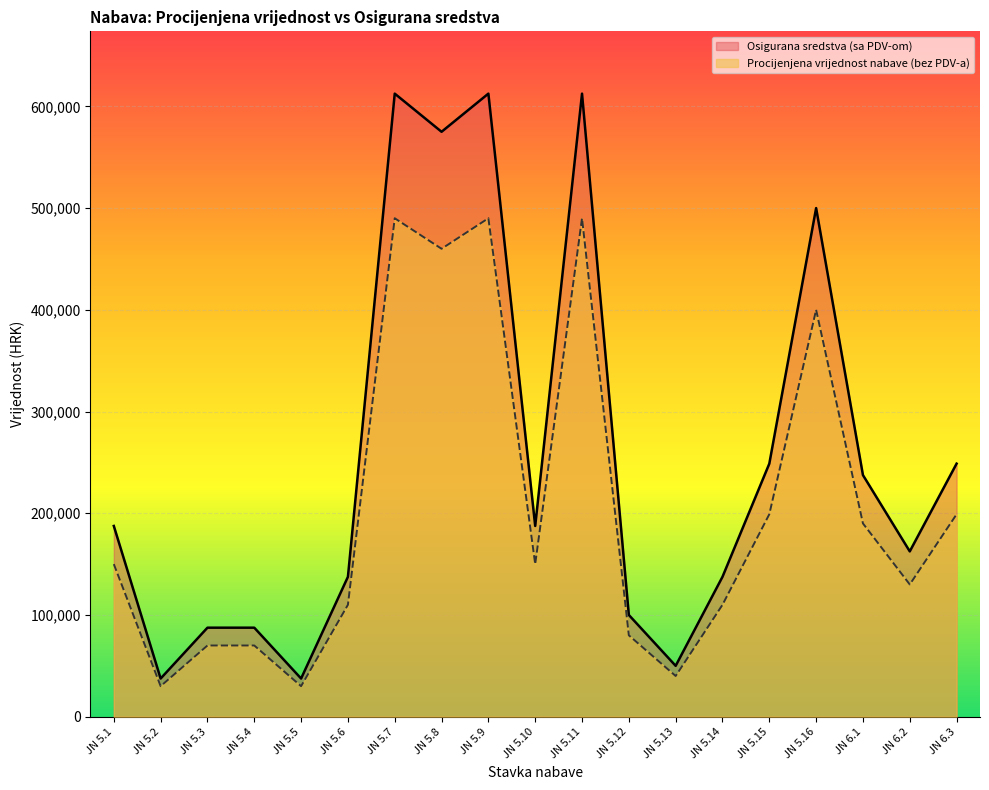

What is the label of the 5th point from the right?

JN 5.15